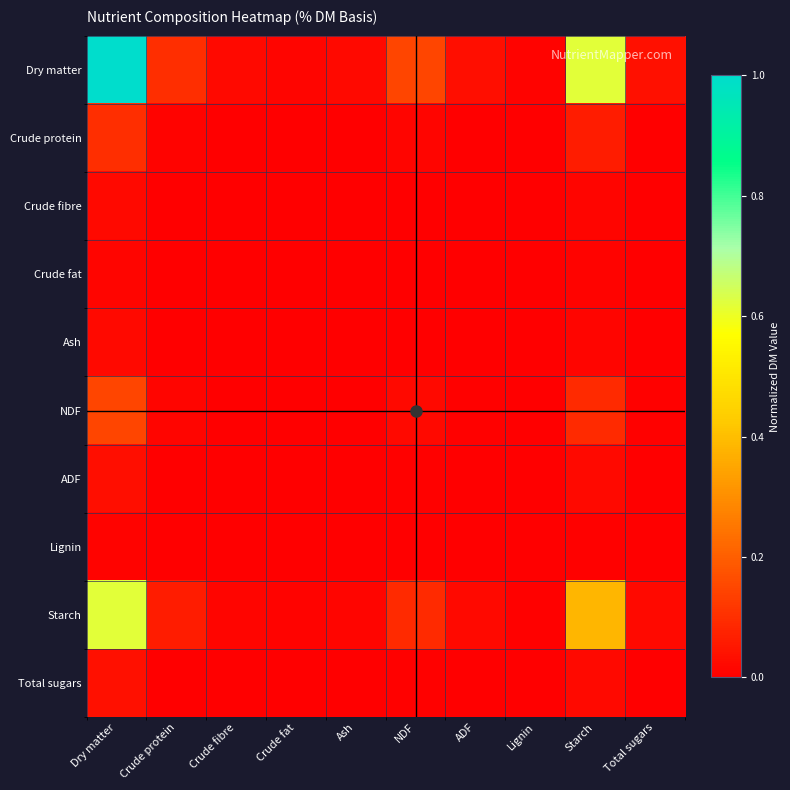

What is the total value across all series at Crude protein?

0.2